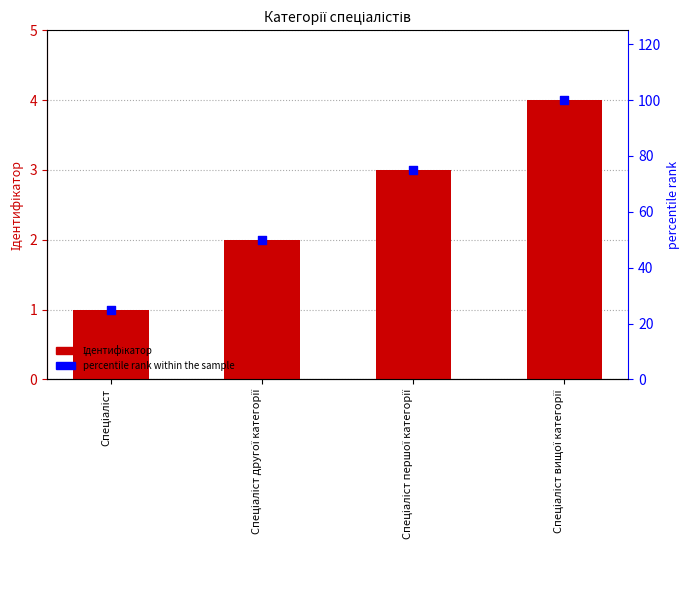

At how many categories does at least one series exceed 8?

4